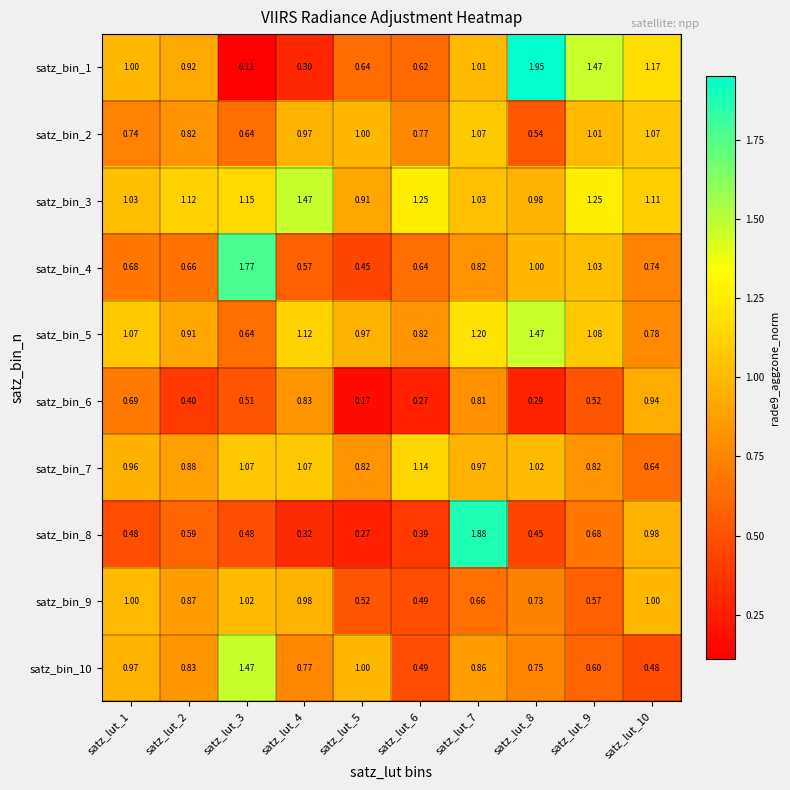

Is the value of satz_bin_7 at satz_lut_4 greater than the value of satz_bin_6 at satz_lut_10?

Yes